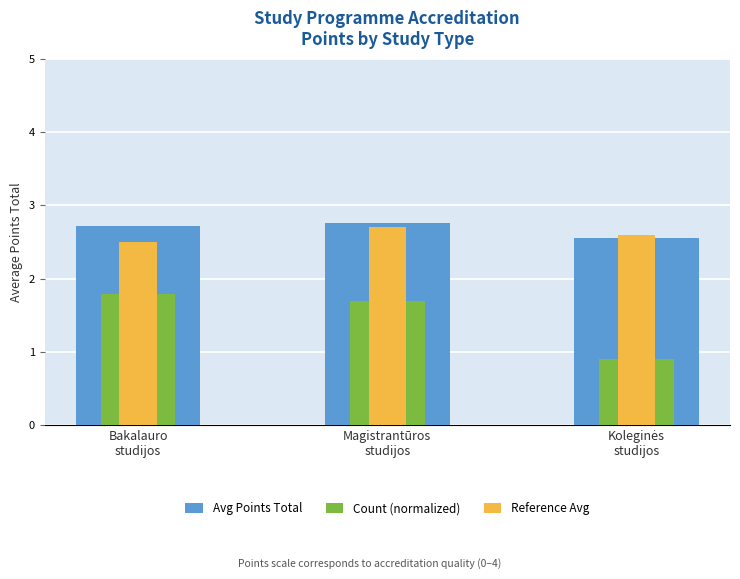

Count the number of categories in the chart.

3